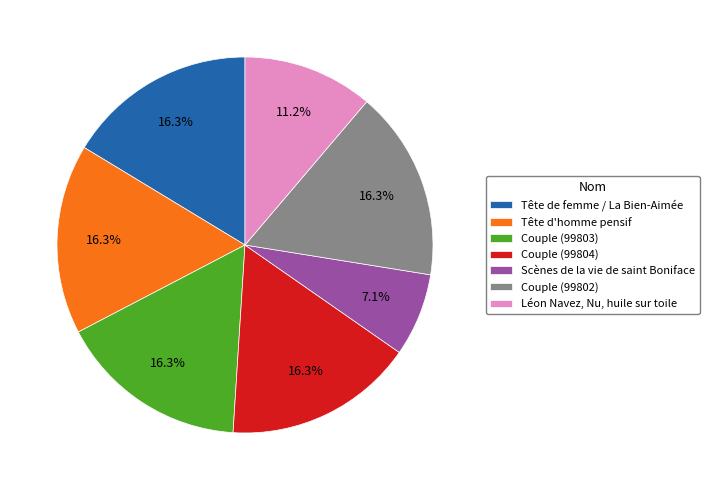

Is it true that Couple (99803) is 10% of the pie?

False